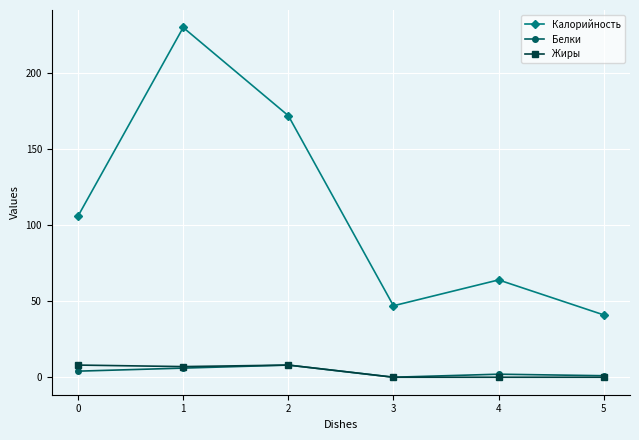

List the labels in order of Калорийность value, largest first.

1, 2, 0, 4, 3, 5